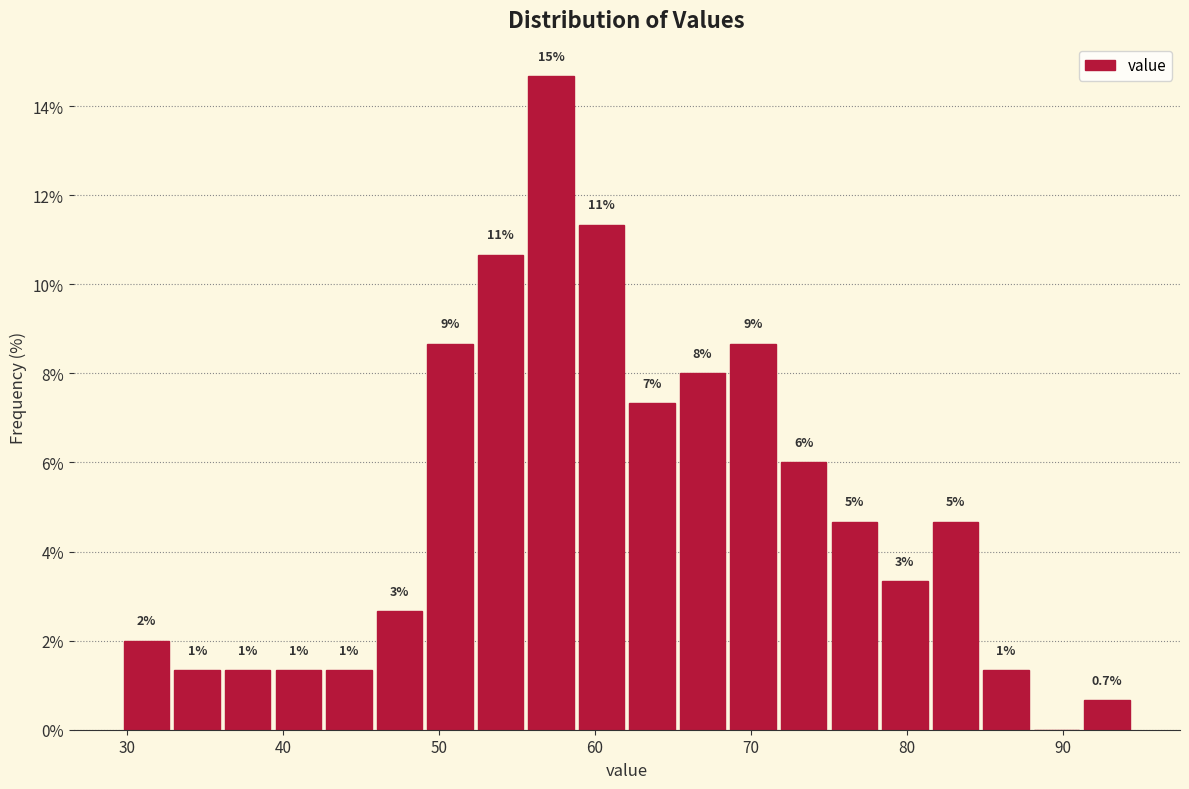

Read against the x-axis, roughly where is the centre of the tallest bar?

57